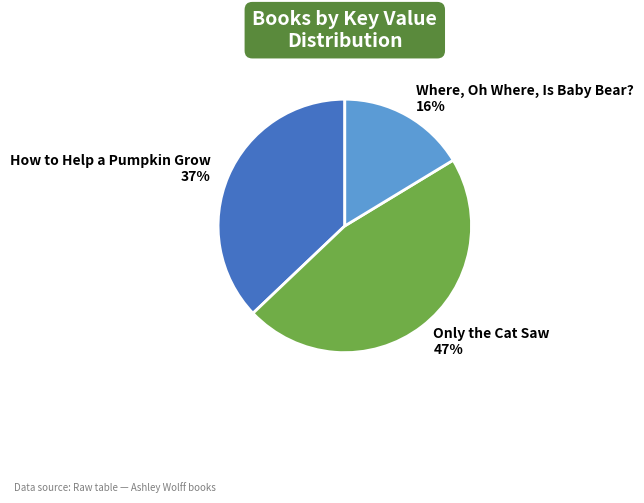

Which has a higher value, How to Help a Pumpkin Grow or Where, Oh Where, Is Baby Bear??

How to Help a Pumpkin Grow